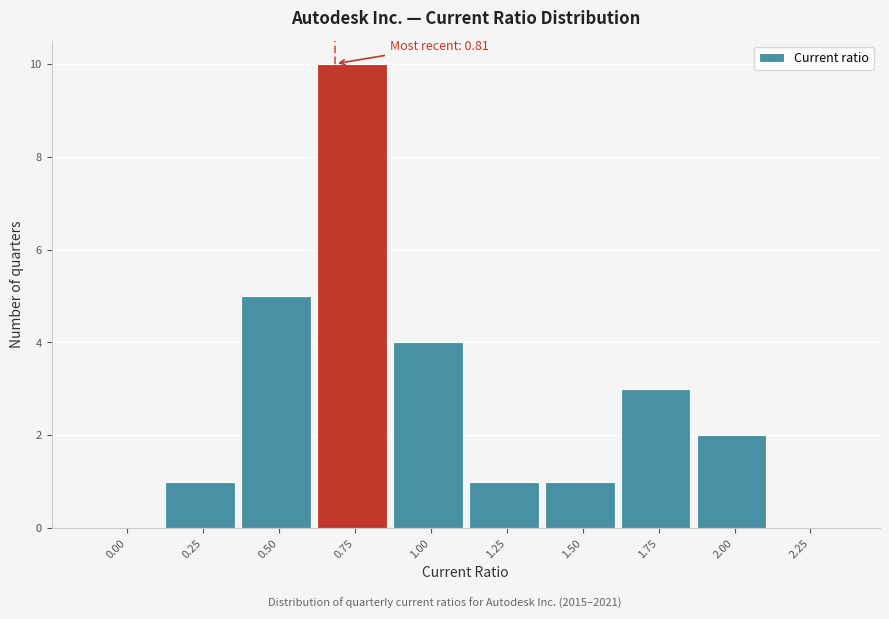

Reading right to left, list all the values displayed in this chart.

2.25=0	2.00=2	1.75=3	1.50=1	1.25=1	1.00=4	0.75=10	0.50=5	0.25=1	0.00=0